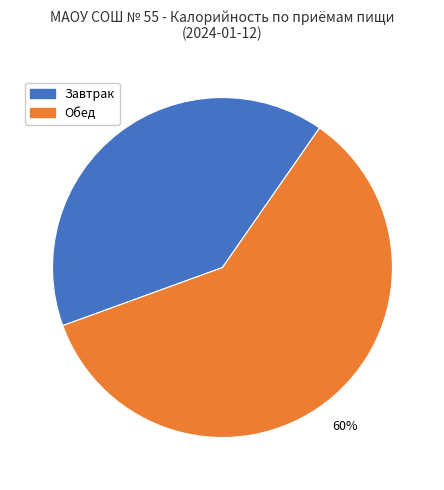

Is it true that Обед is 60% of the pie?

True